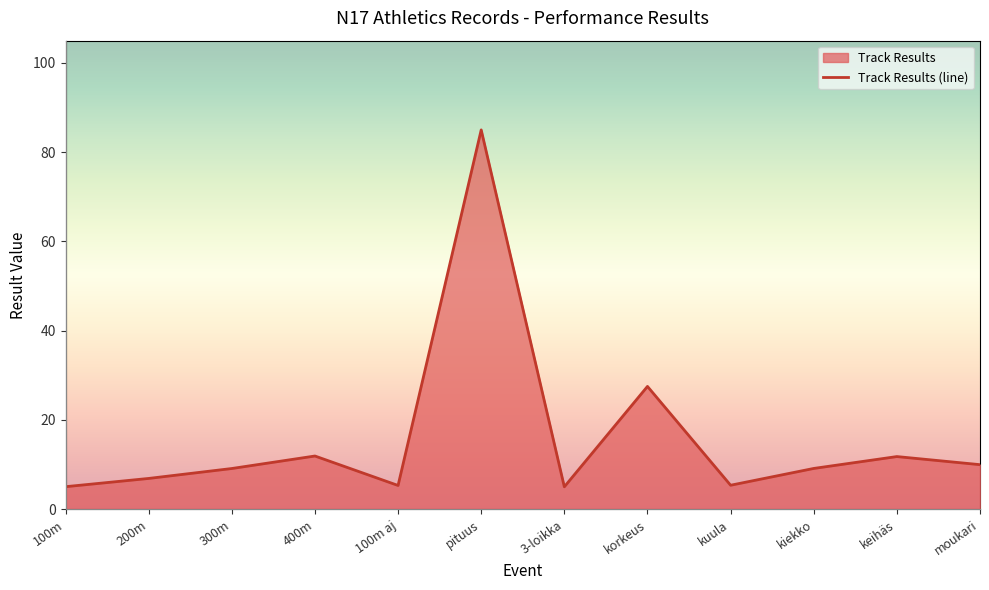

Rank the categories by value from lowest to highest.

3-loikka, 100m, 100m aj, kuula, 200m, 300m, kiekko, moukari, keihäs, 400m, korkeus, pituus